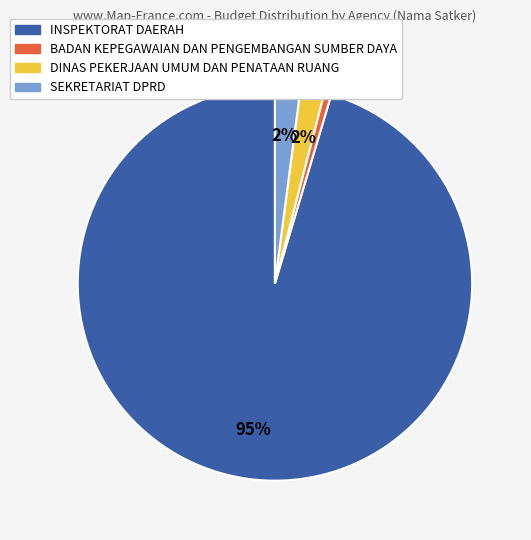

Which category has the smallest portion of the pie?

BADAN KEPEGAWAIAN